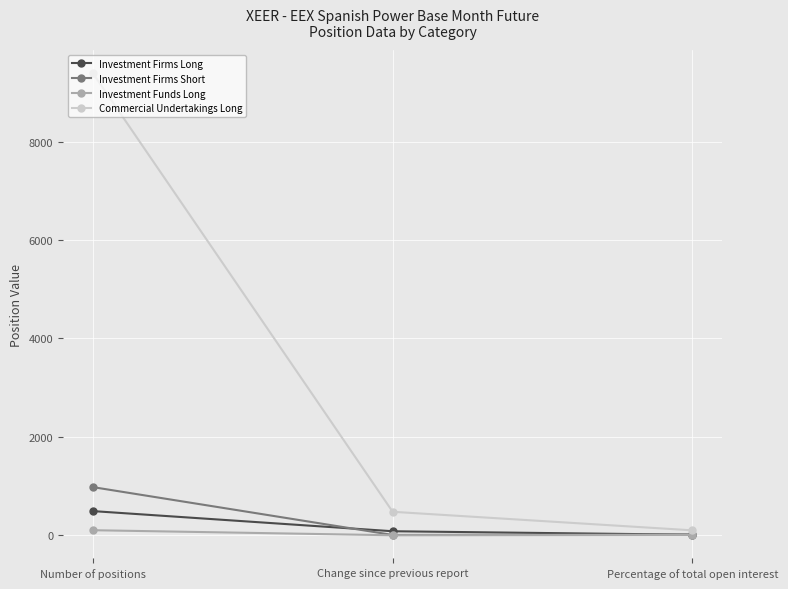

At which label does Commercial Undertakings Long reach its peak?

Number of positions